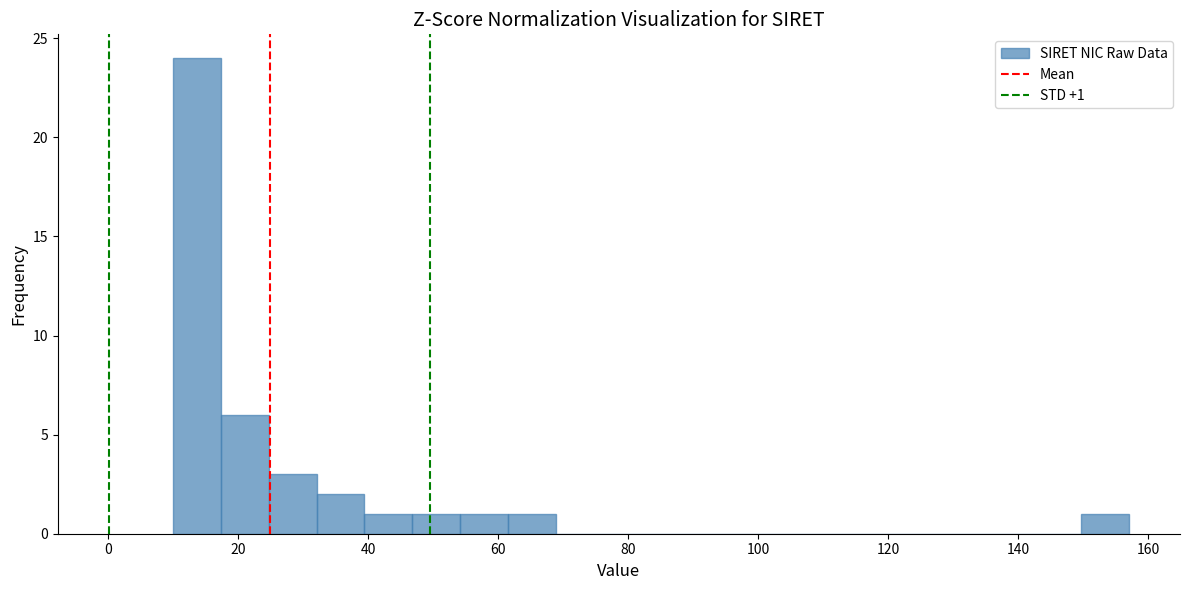

Around what value on the x-axis is the tallest bar? Give the approximate position of its centre, as read against the axis.

14